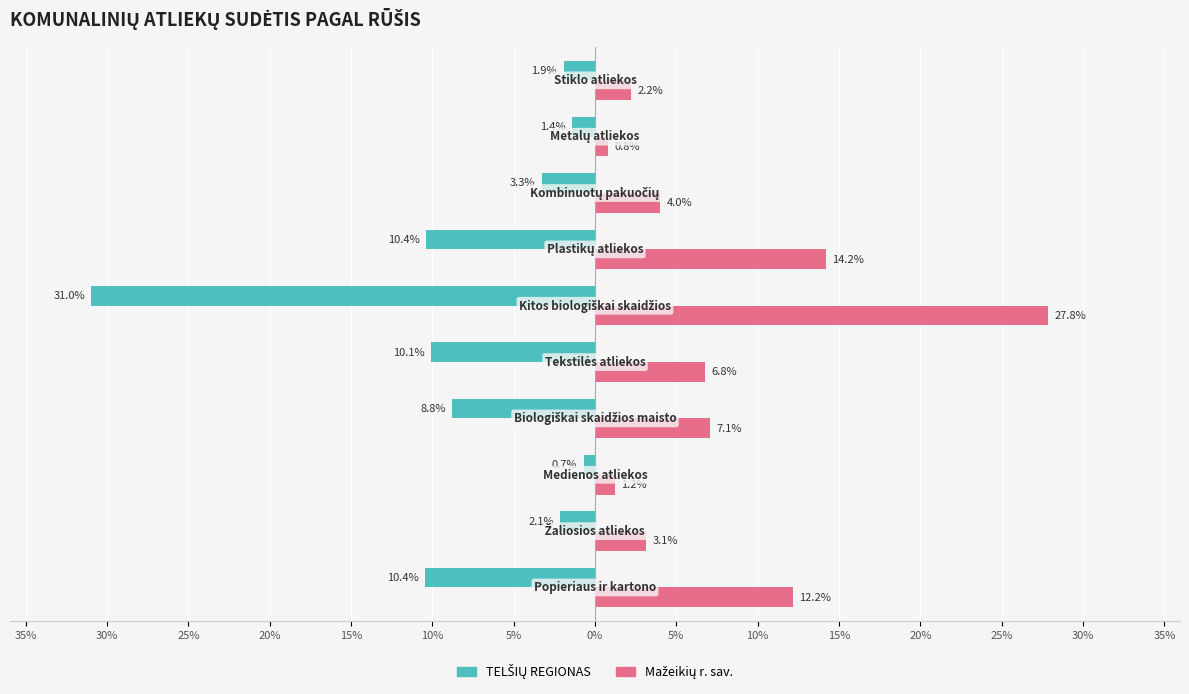

What is the smallest value displayed?

-31.0